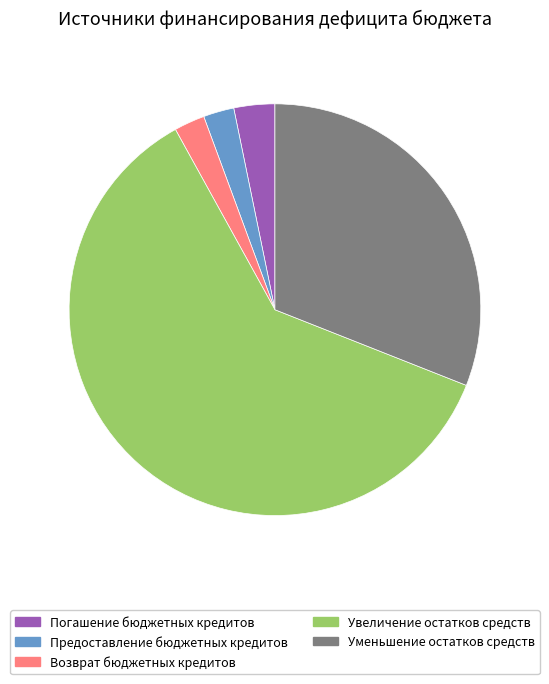

How many slices are in this pie chart?

5